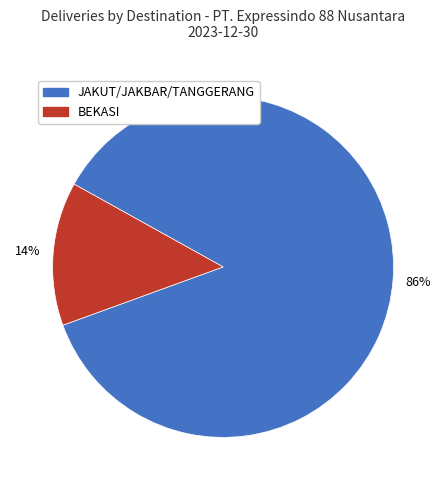

To the nearest percent, what is the average slice percentage?

50%